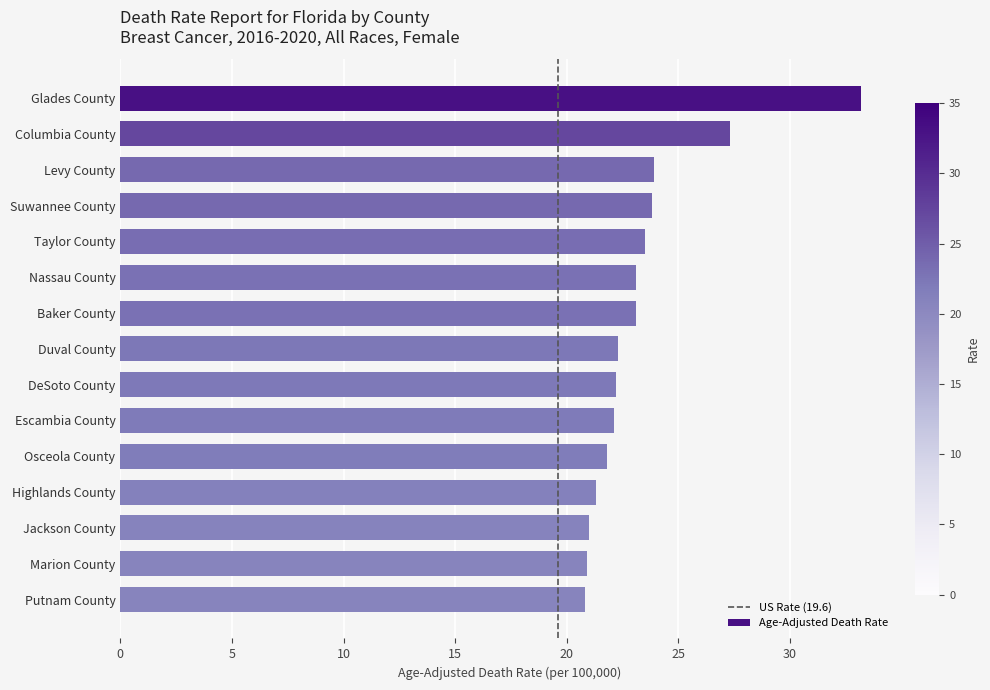

Are the bars horizontal?

Yes